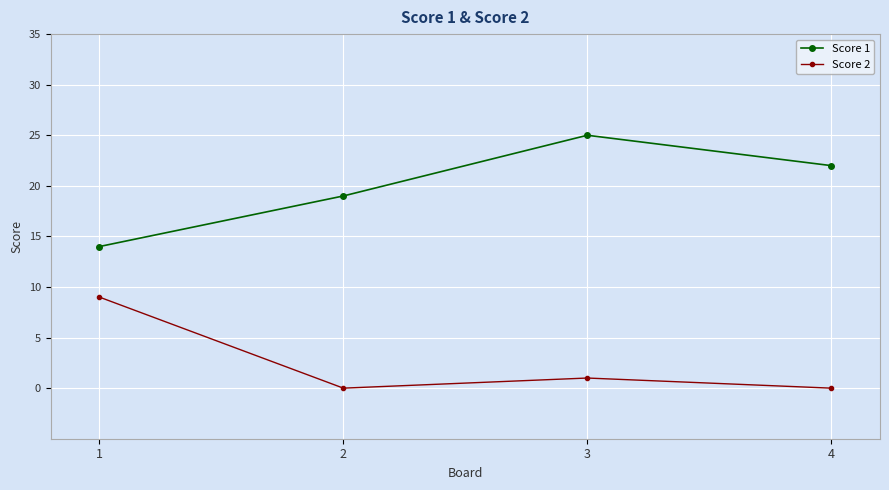

How many data points does each series have?

4